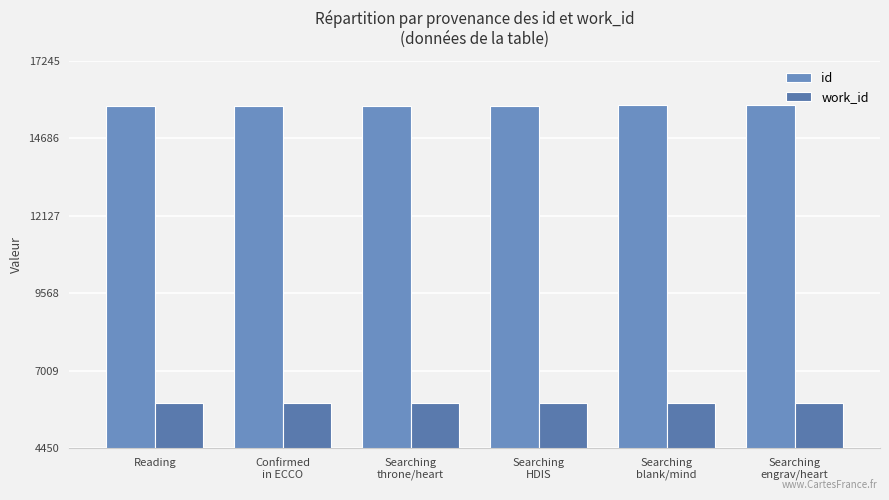

Rank the series at Searching
HDIS from highest to lowest value.

id, work_id